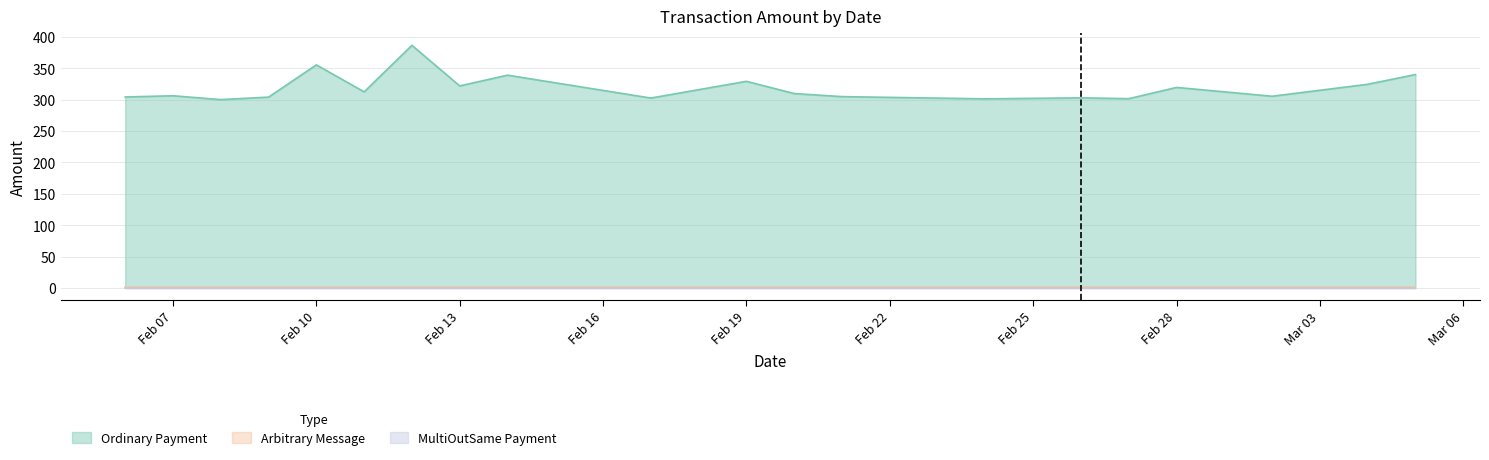

True or false: Arbitrary Message has more than 2 points higher than both neighbors.

False